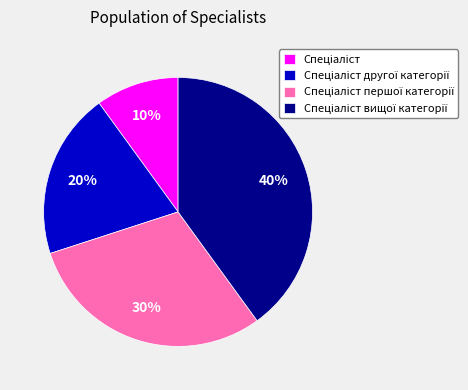

To the nearest percent, what is the average slice percentage?

25%